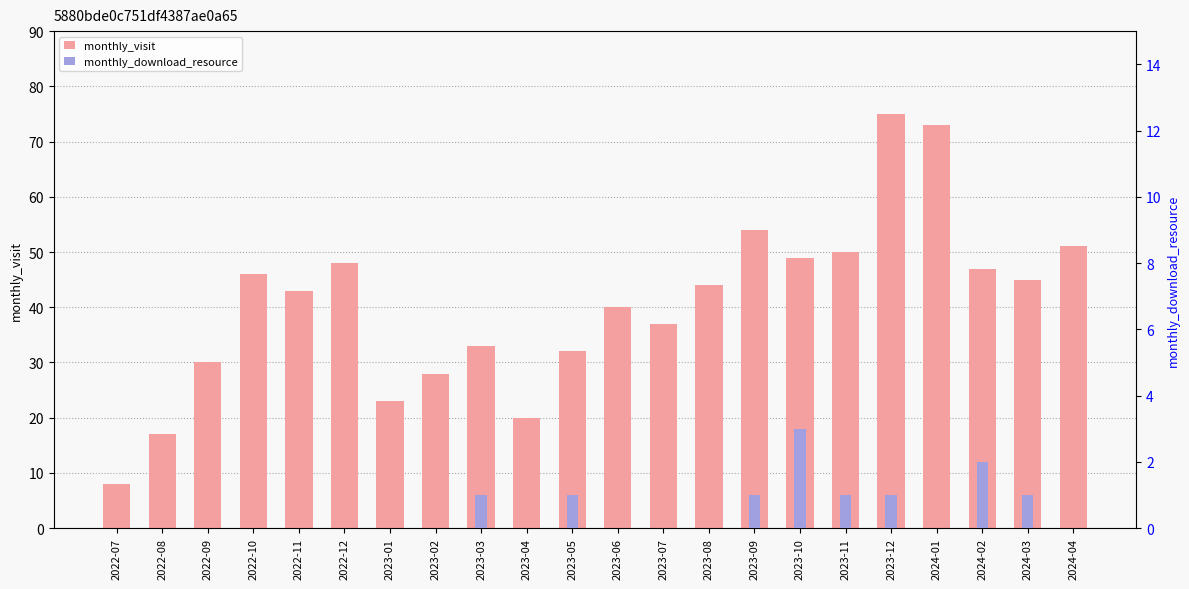

List the series in order of their peak value, highest first.

monthly_visit, monthly_download_resource